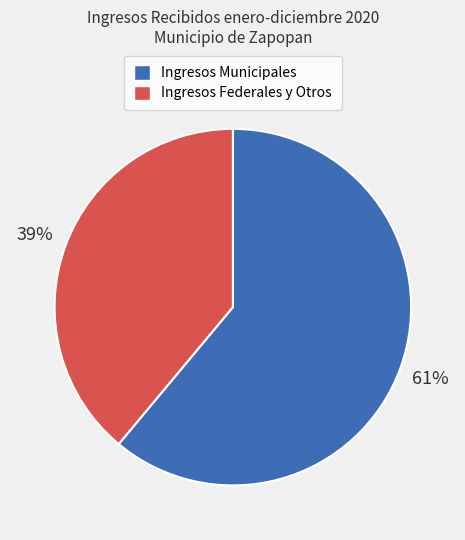

To the nearest percent, what is the difference between the largest and smallest slice percentages?

22%